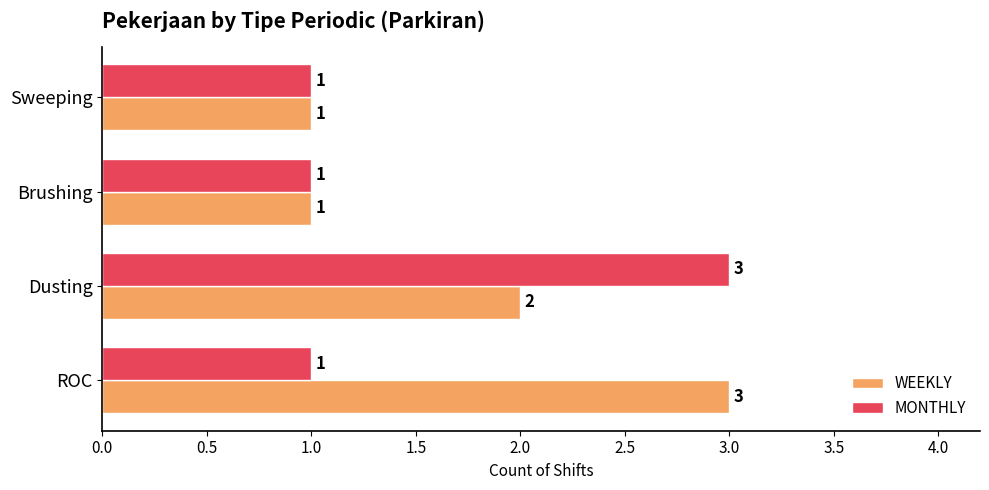

How many data points does each series have?

4